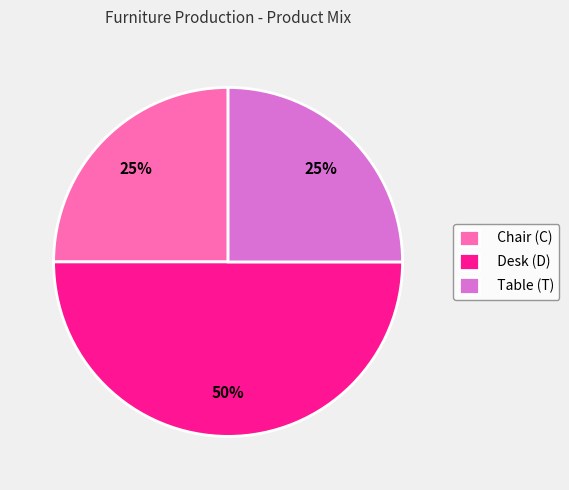

How many segments does this pie chart have?

3